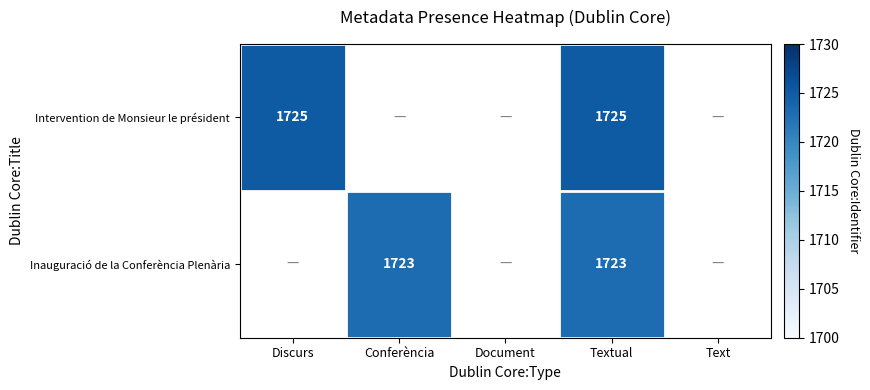

True or false: Intervention de Monsieur le président has a value of 1725 at Discurs.

True